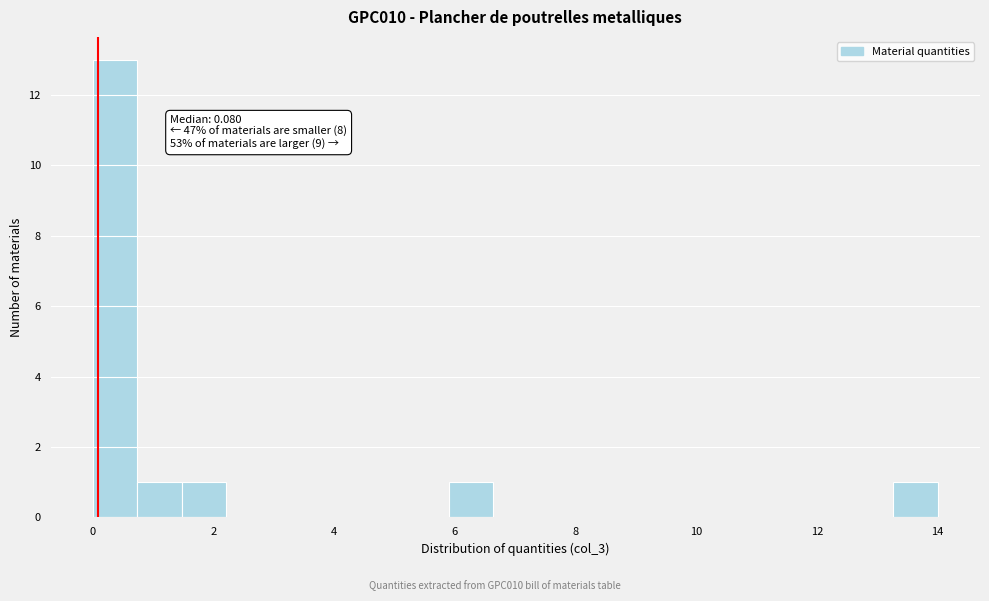

Read against the x-axis, roughly where is the centre of the tallest bar?

0.4